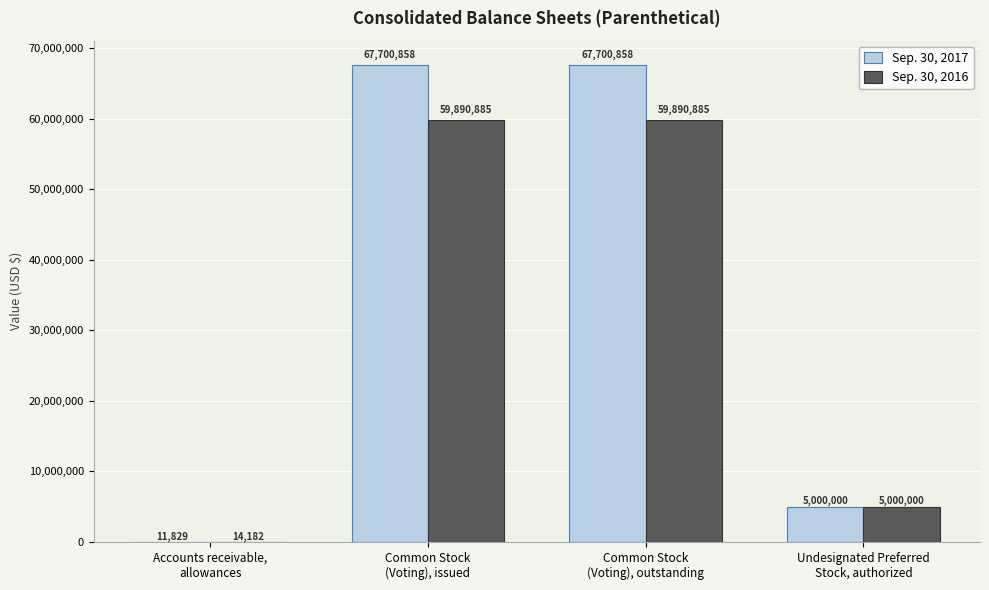

Does the chart contain stacked bars?

No